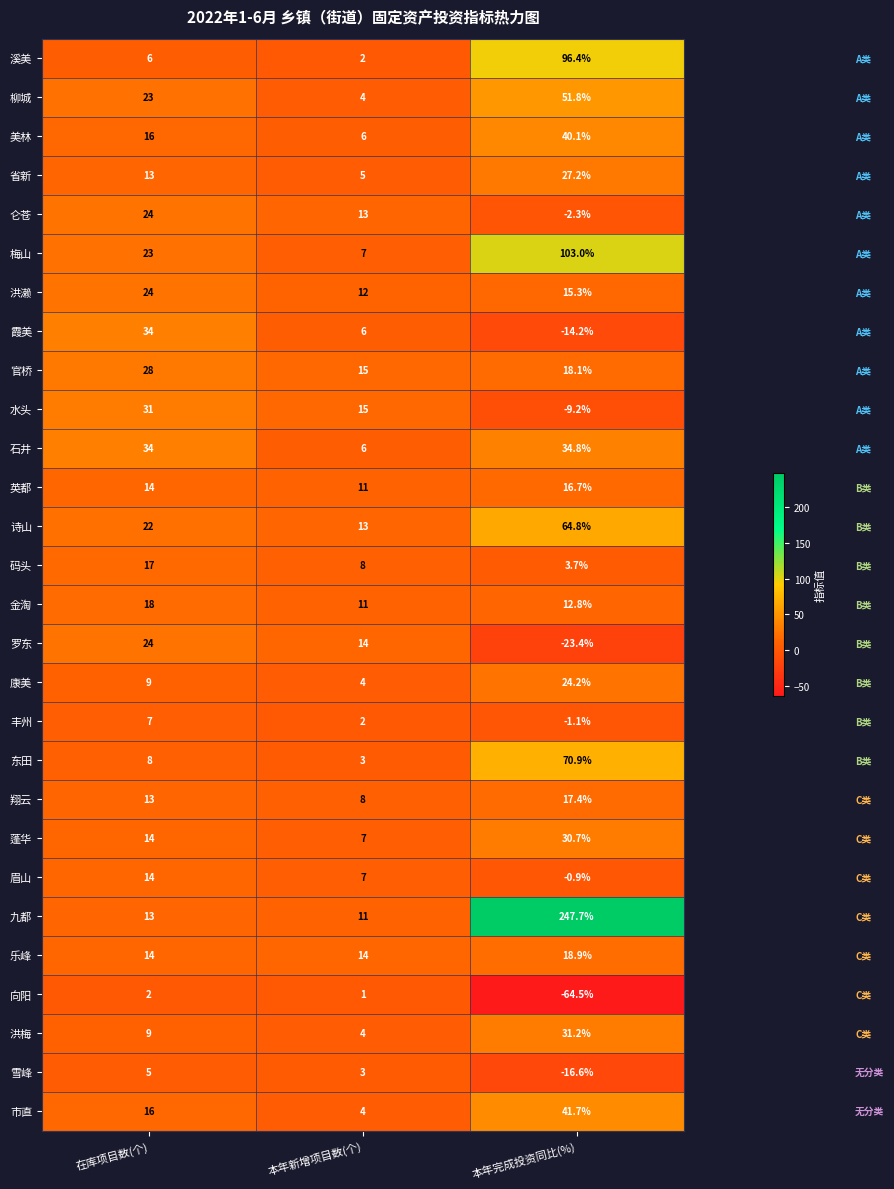

Which label corresponds to the smallest value in the chart?

本年完成投资同比(%)